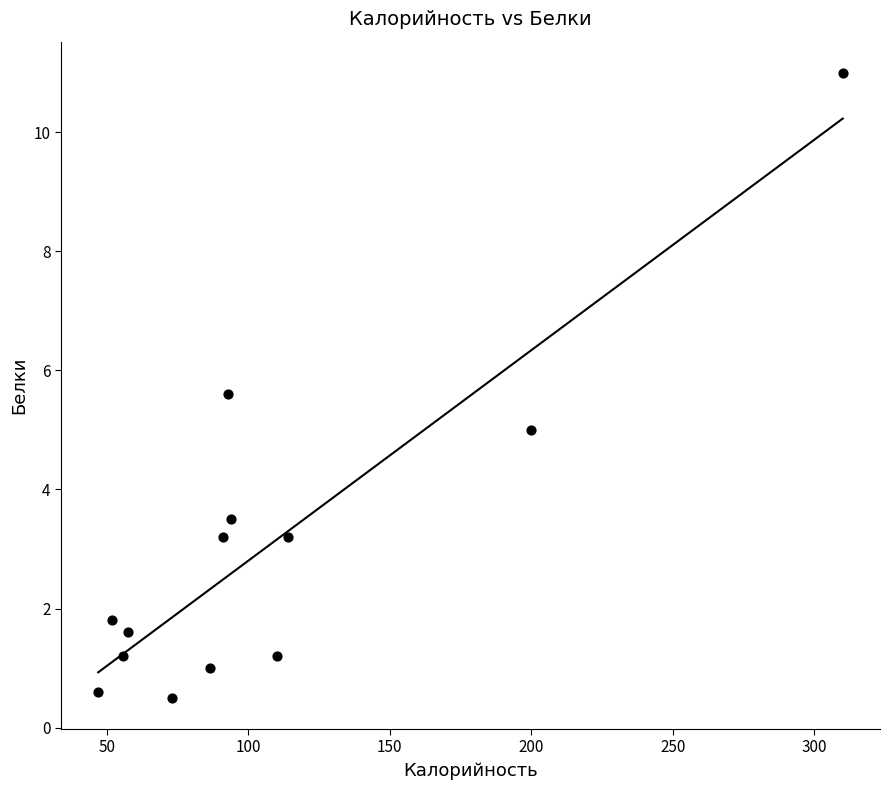

What is the range of X values (max minus min)?

263.0